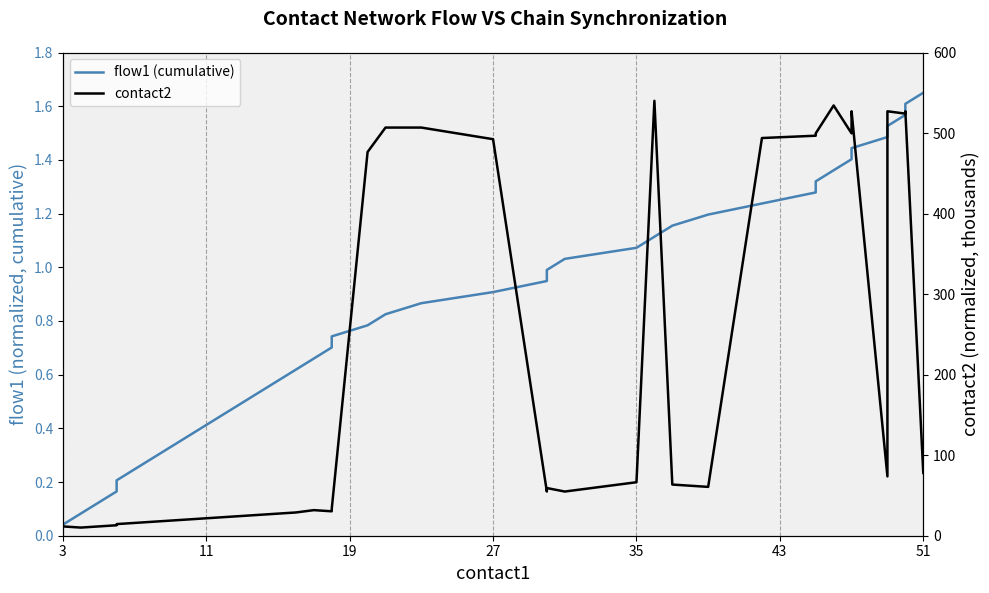

What are all the series names shown in the legend?

flow1 (cumulative), contact2